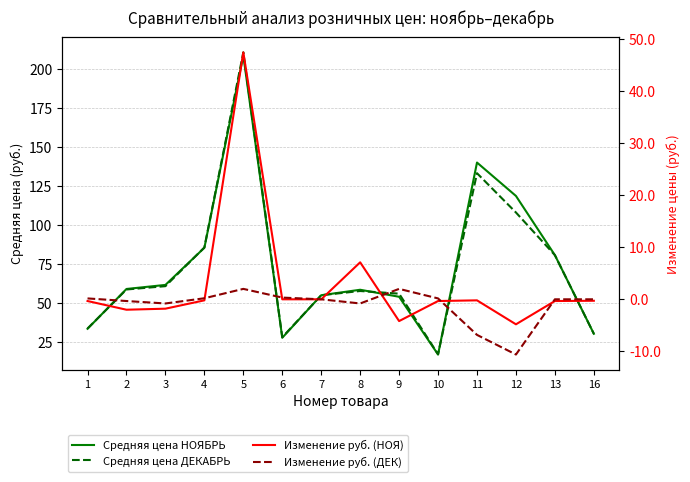

Rank the series at 12 from highest to lowest value.

Средняя цена НОЯБРЬ, Средняя цена ДЕКАБРЬ, Изменение руб. (НОЯ), Изменение руб. (ДЕК)